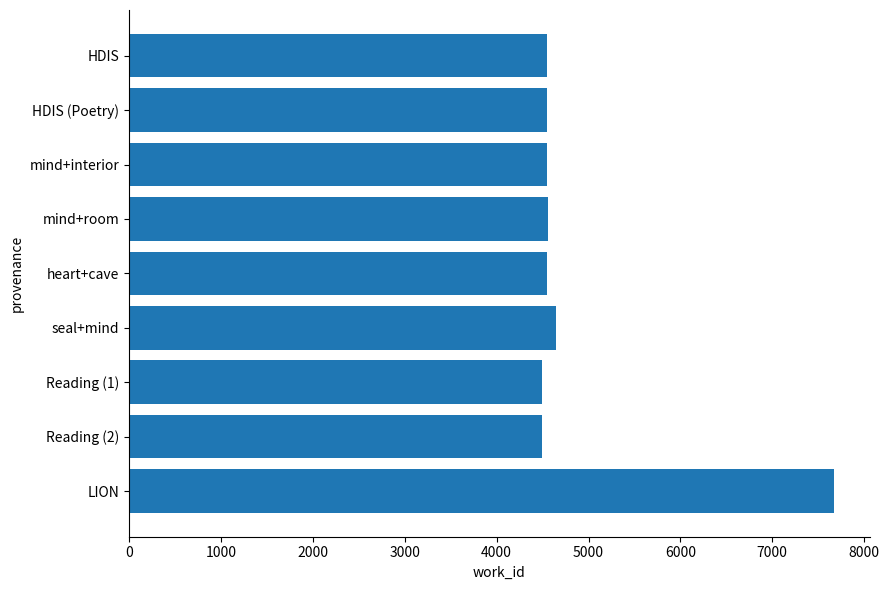

Approximately how many times larger is the value at HDIS (Poetry) compared to LION?

0.6